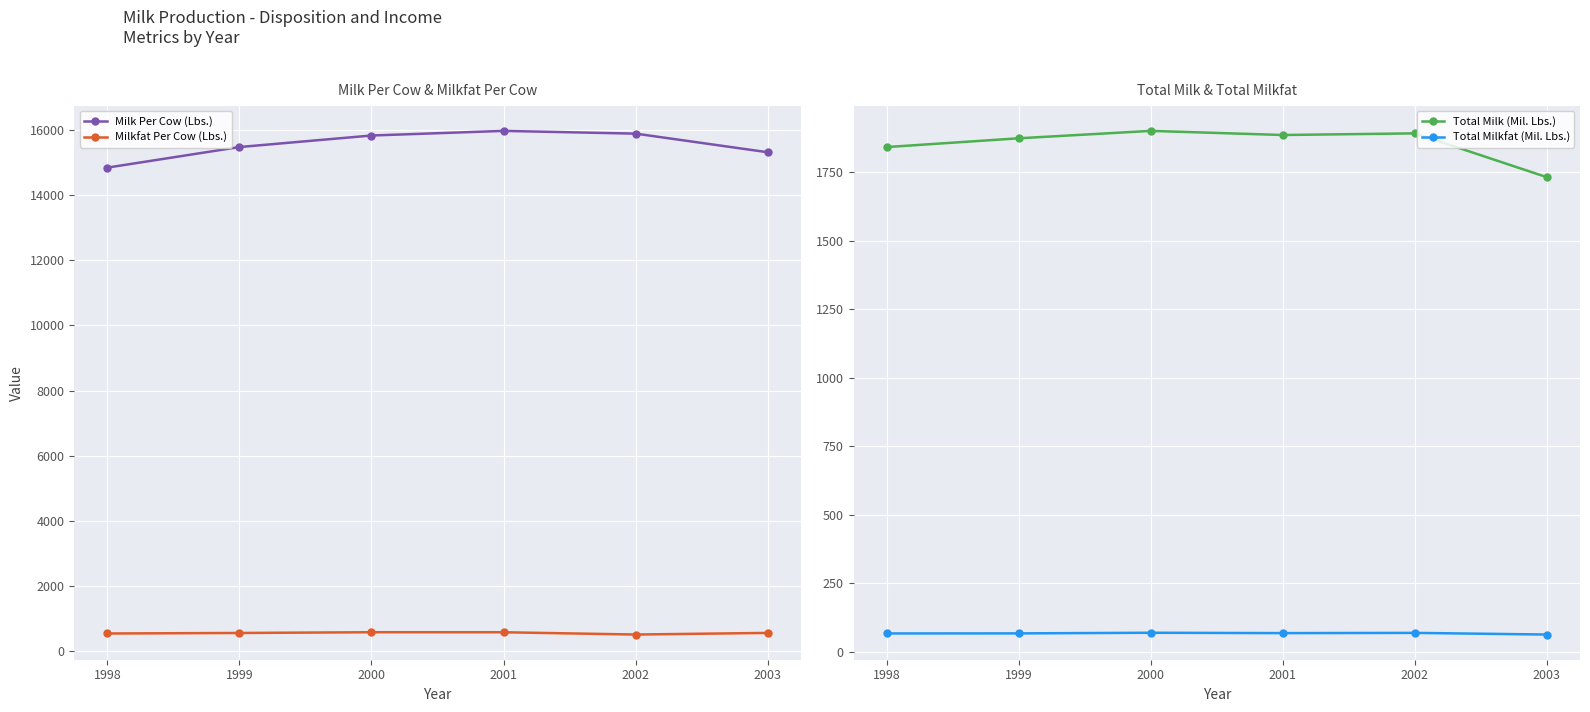

What is the value of the Milkfat Per Cow (Lbs.) point at the 2nd from the left?

556